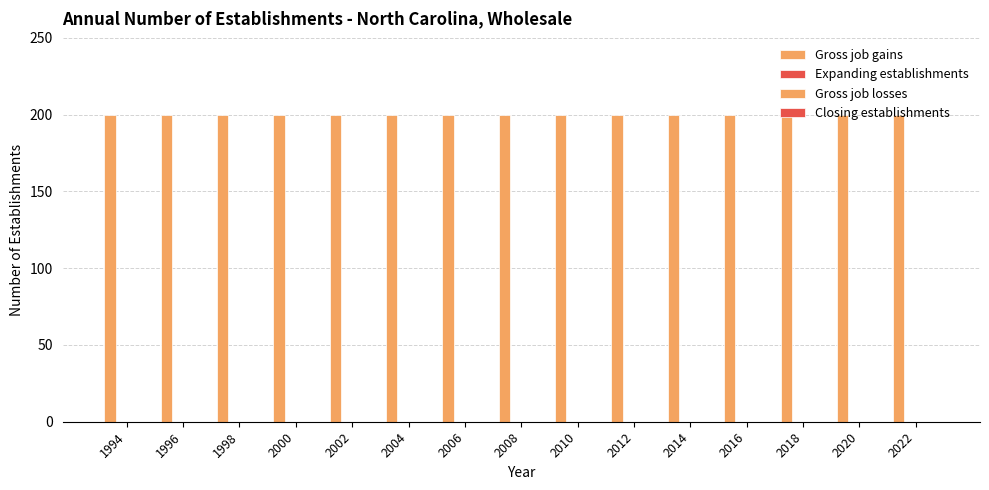

Reading left to right, extract all data points from this chart.

Gross job gains: 200	200	200	200	200	200	200	200	200	200	200	200	200	200	200
Expanding establishments: 0	0	0	0	0	0	0	0	0	0	0	0	0	0	0
Gross job losses: 0	0	0	0	0	0	0	0	0	0	0	0	0	0	0
Closing establishments: 0	0	0	0	0	0	0	0	0	0	0	0	0	0	0